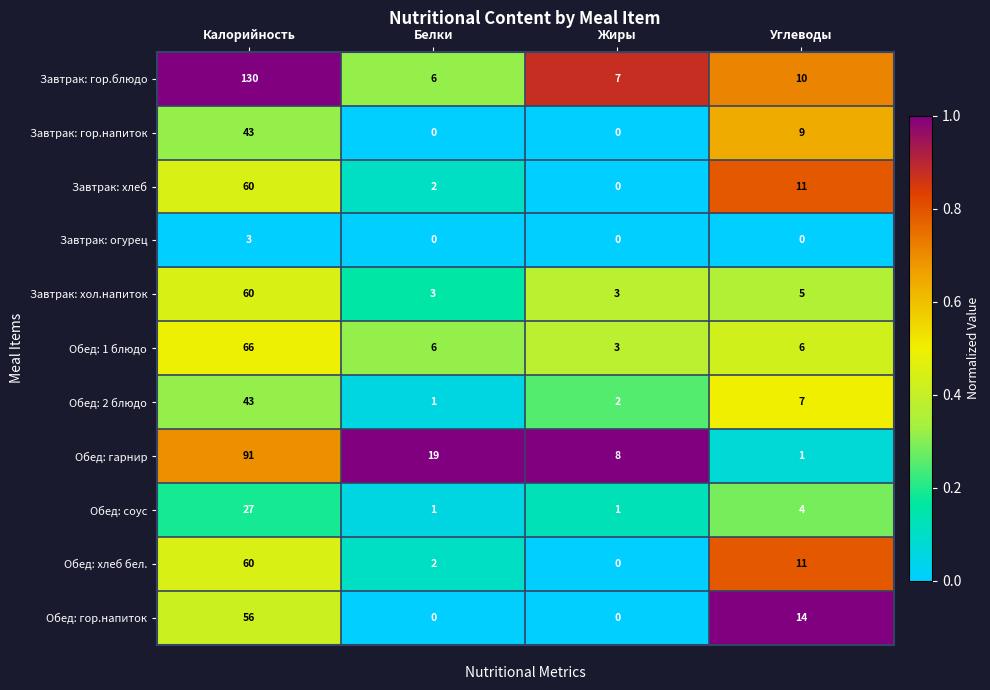

What is the total value across all series at Белки?

40